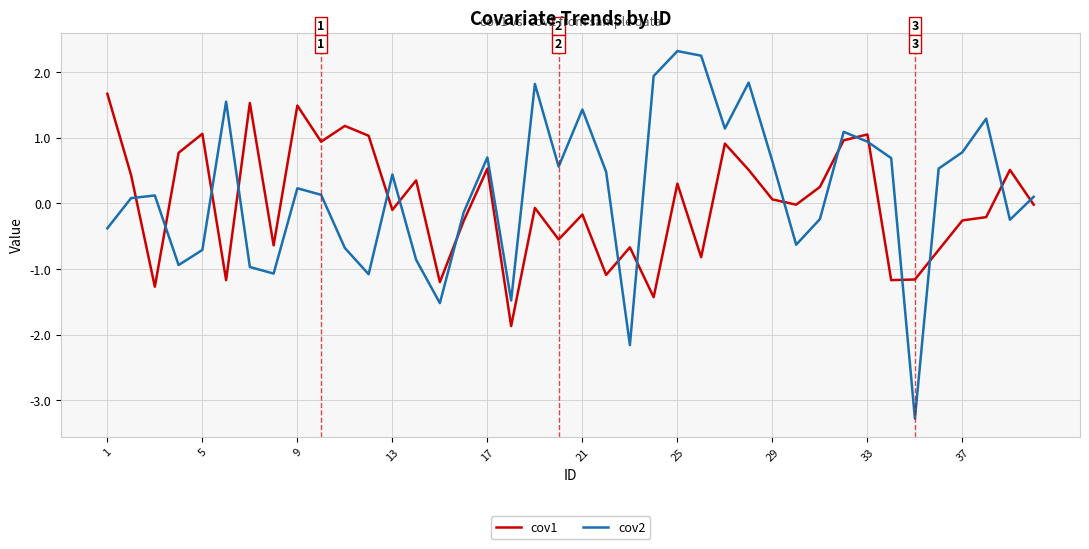

List the series in order of their peak value, highest first.

cov2, cov1